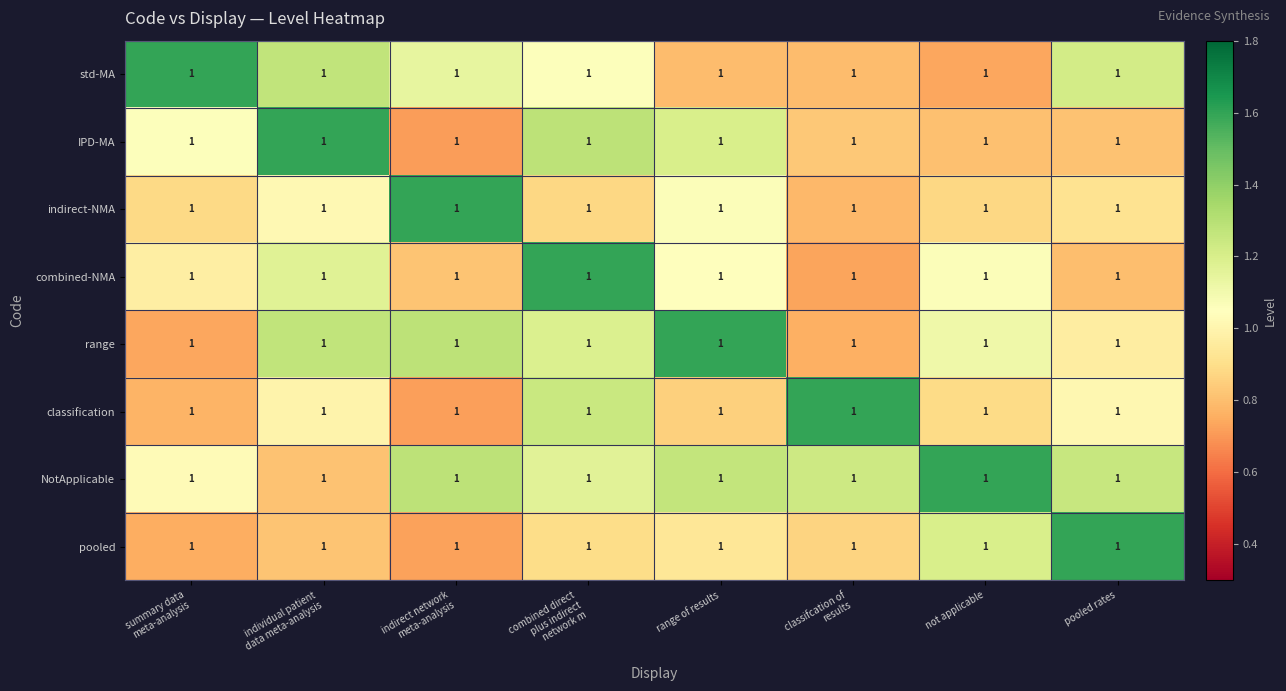

What is the spread (max minus min) of values at combined direct
plus indirect
network m?

0.7